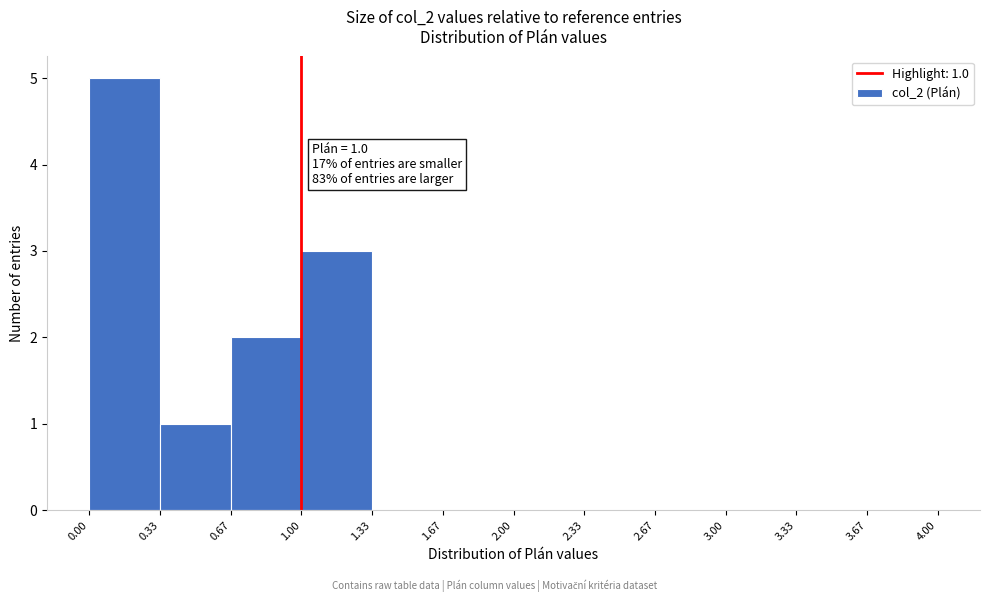

Which range on the x-axis has the tallest bar?

0.00 to 0.33